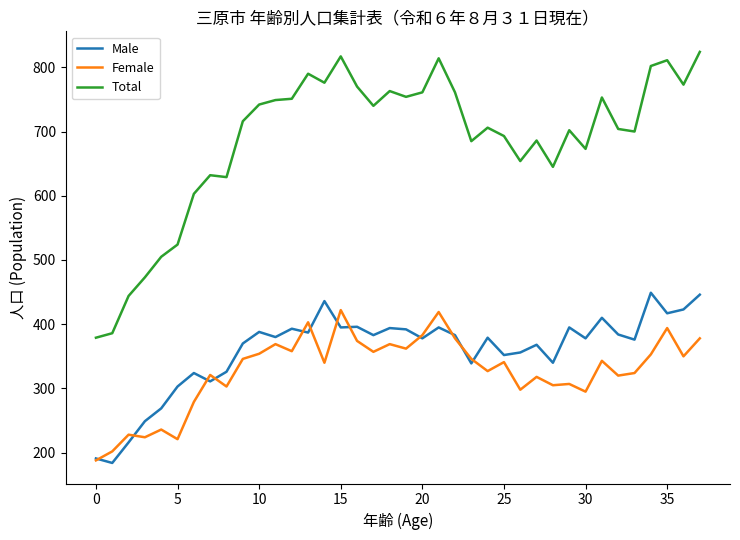

What is the lowest value of the Total series?

379